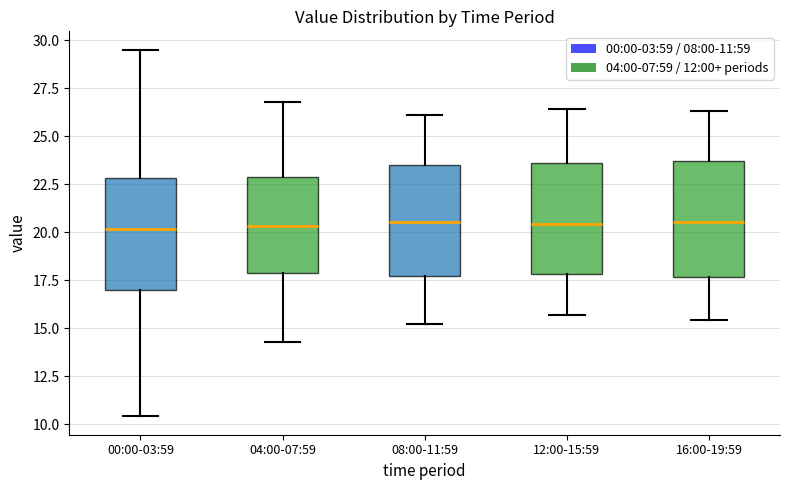

Where does the upper whisker of the box for 04:00-07:59 end on the y-axis? The values are not printed on the chart, so give them approximately, as read against the axis.

27.0